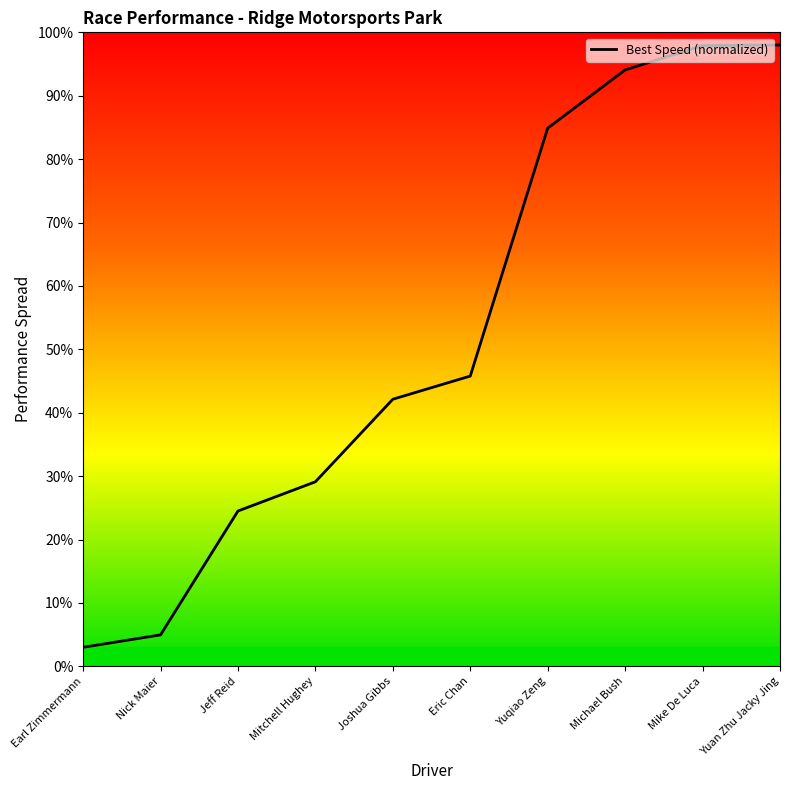

The value at Eric Chan is 63.6. True or false?

False